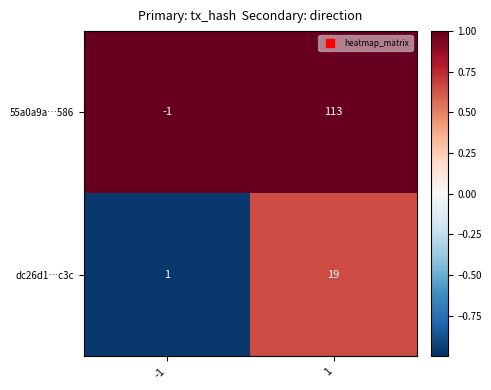

Rank the series at -1 from highest to lowest value.

dc26d1…c3c, 55a0a9a…586